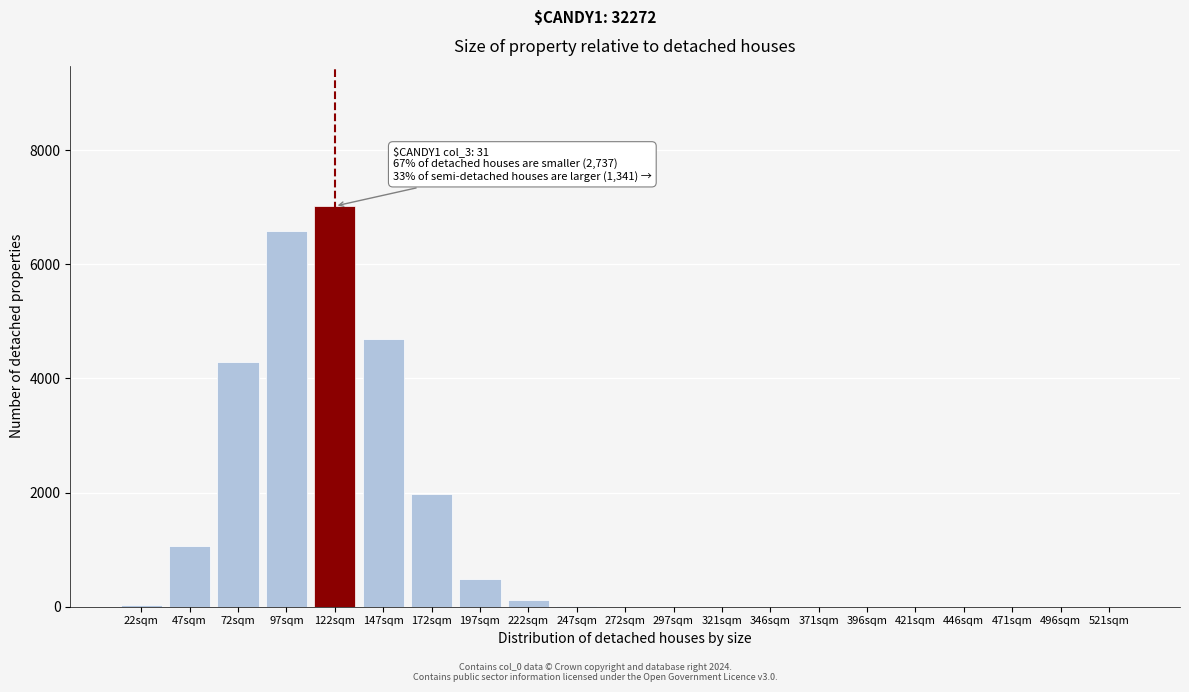

At which category does the chart reach its peak across all series?

122sqm